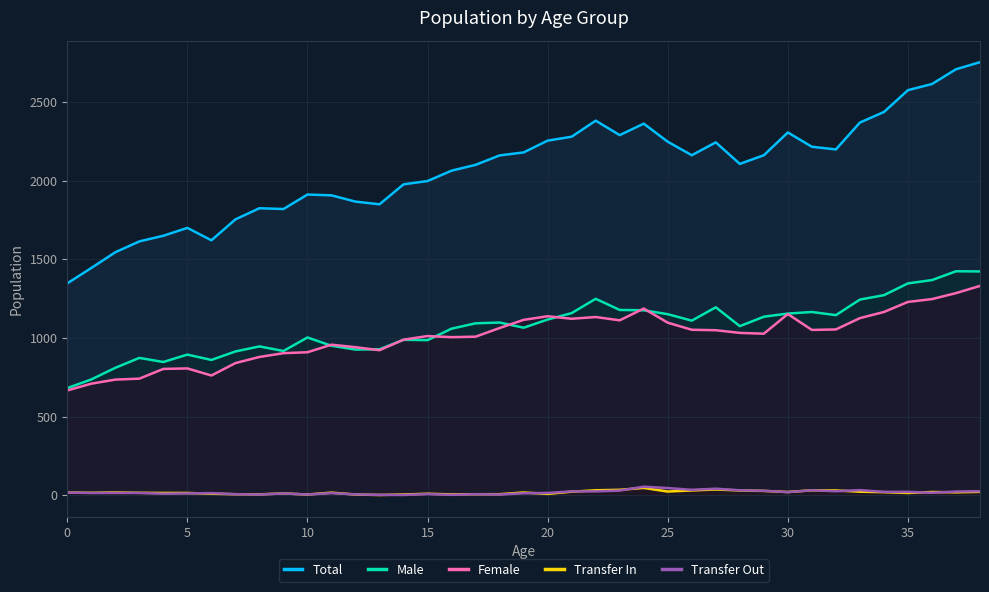

What is the difference between the highest and lowest values at 0?

1331